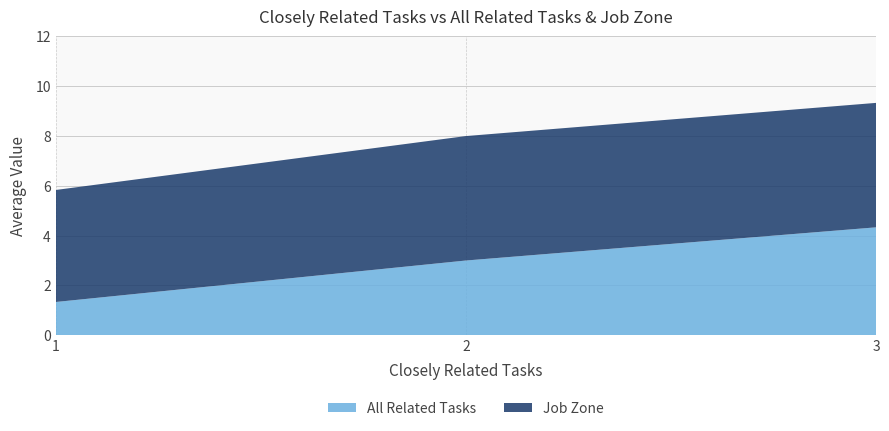

Rank the categories by All Related Tasks value from lowest to highest.

1, 2, 3